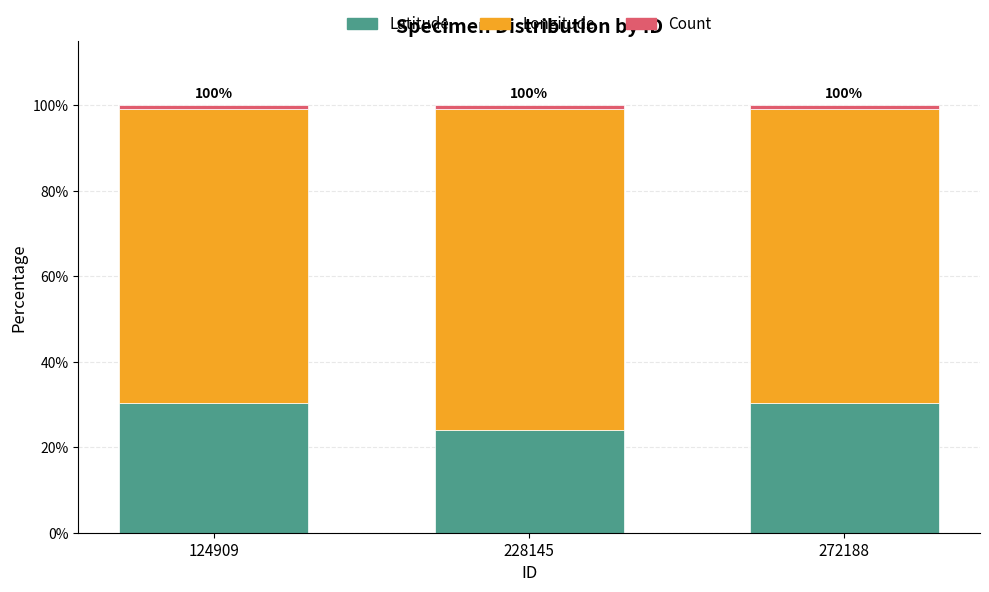

What is the difference between the second highest and minimum values in the Latitude series?

6.3